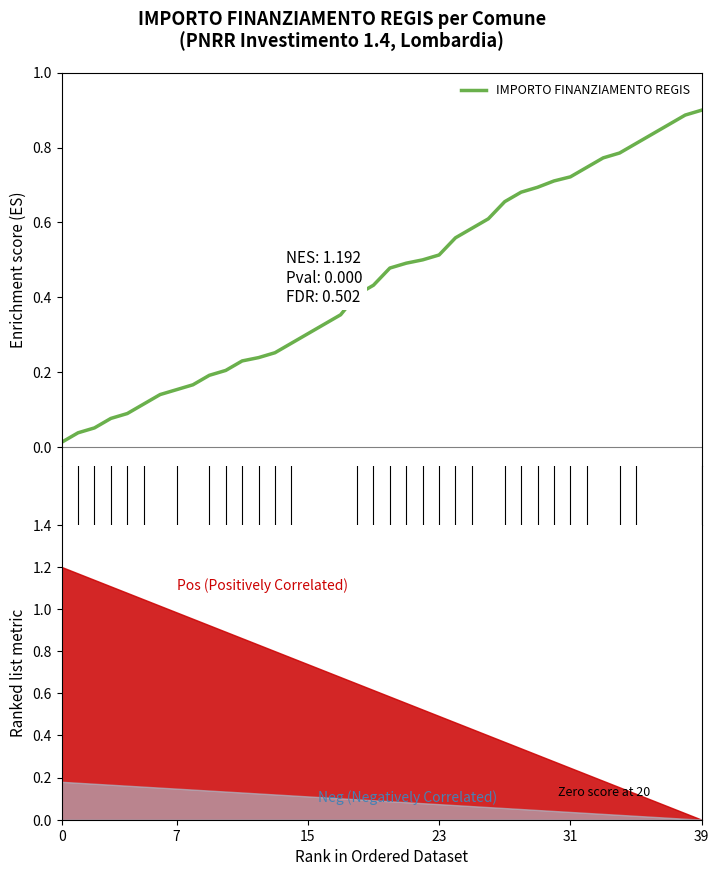

Reading right to left, extract all data points from this chart.

0.9	0.9	0.9	0.8	0.8	0.8	0.8	0.7	0.7	0.7	0.7	0.7	0.7	0.6	0.6	0.6	0.5	0.5	0.5	0.5	0.4	0.4	0.4	0.3	0.3	0.3	0.3	0.2	0.2	0.2	0.2	0.2	0.2	0.1	0.1	0.1	0.1	0.1	0.0	0.0